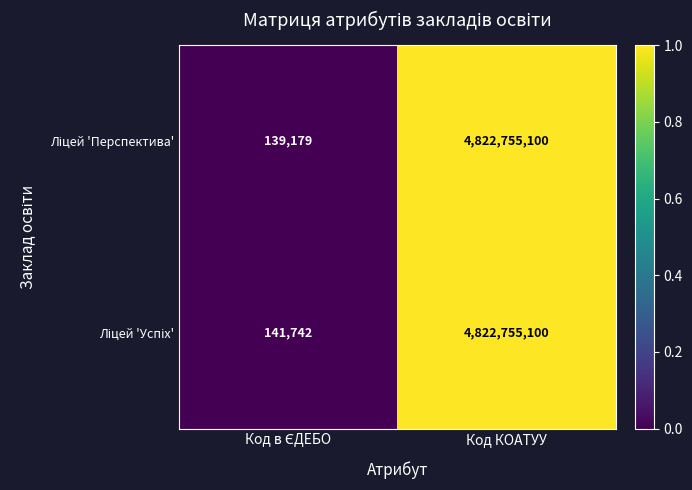

At which category is the sum across all series the highest?

Код КОАТУУ